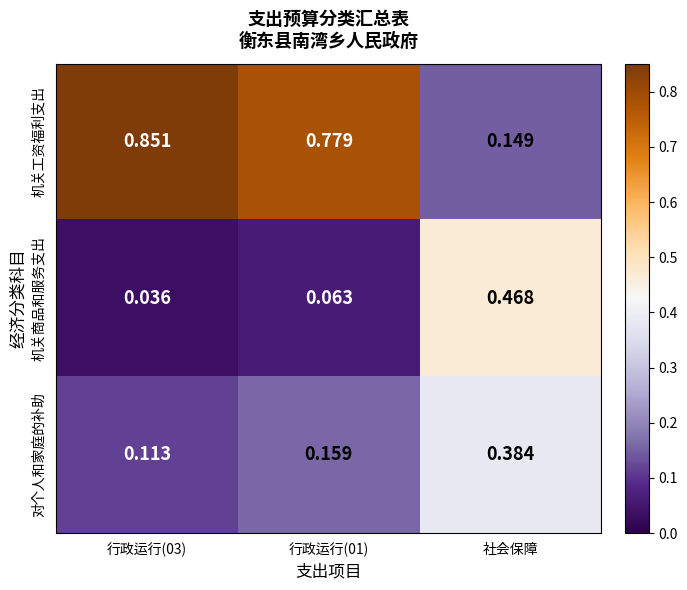

Rank the series at 行政运行(01) from lowest to highest value.

机关商品和服务支出, 对个人和家庭的补助, 机关工资福利支出